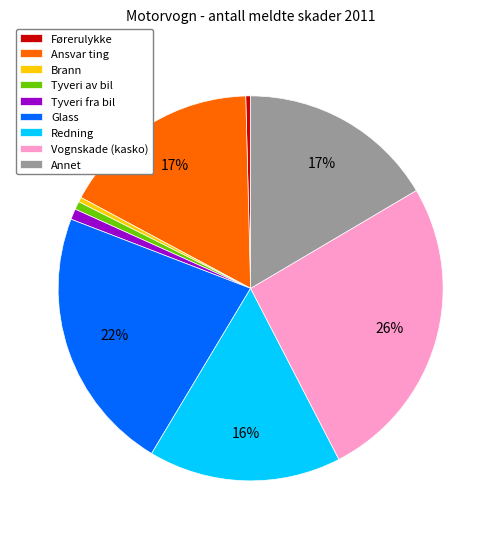

Is it true that Glass is 22% of the pie?

True